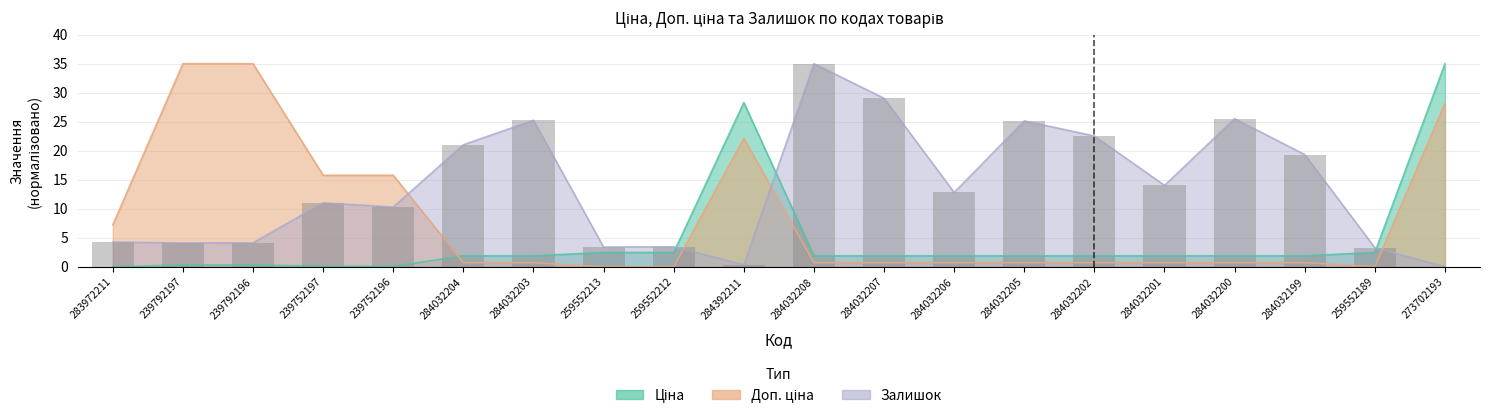

What is the sum of all Доп. ціна values?

166.2